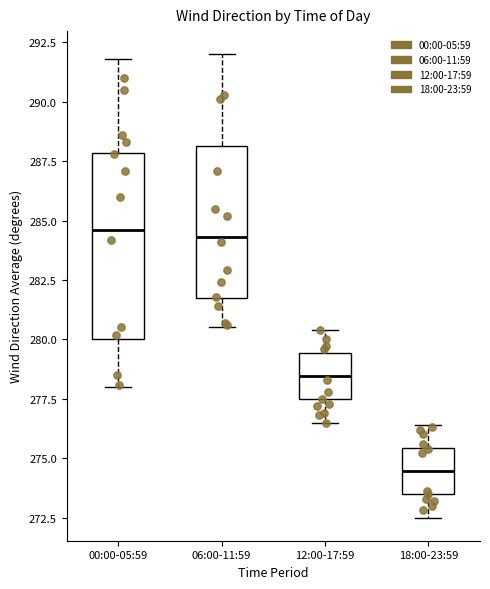

Where does the upper whisker of the box for 18:00-23:59 end on the y-axis? The values are not printed on the chart, so give them approximately, as read against the axis.

276.5